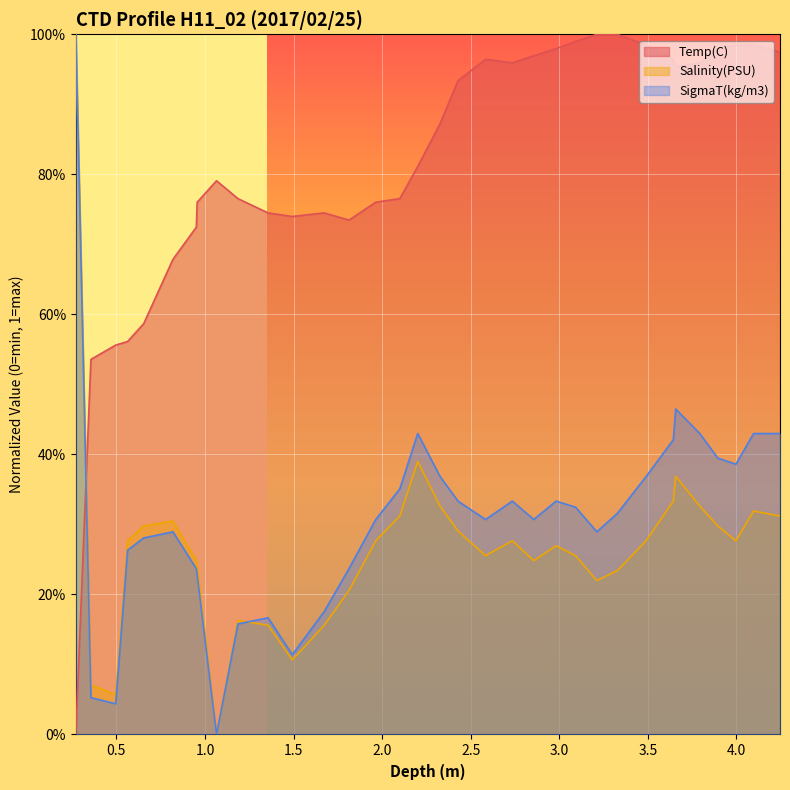

Does the chart display data point markers on the line(s)?

No